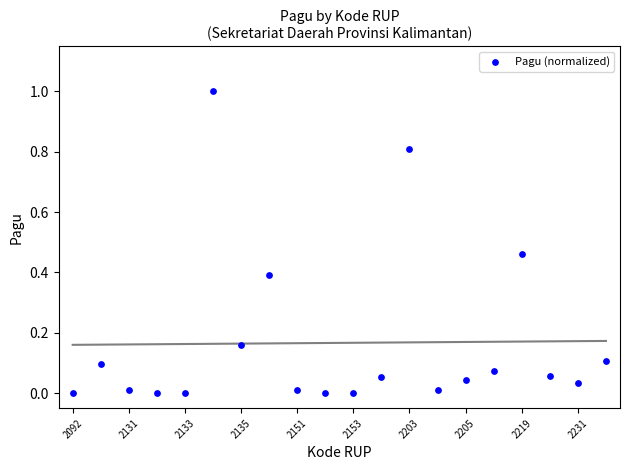

What is the range of Y values (max minus min)?

1.0